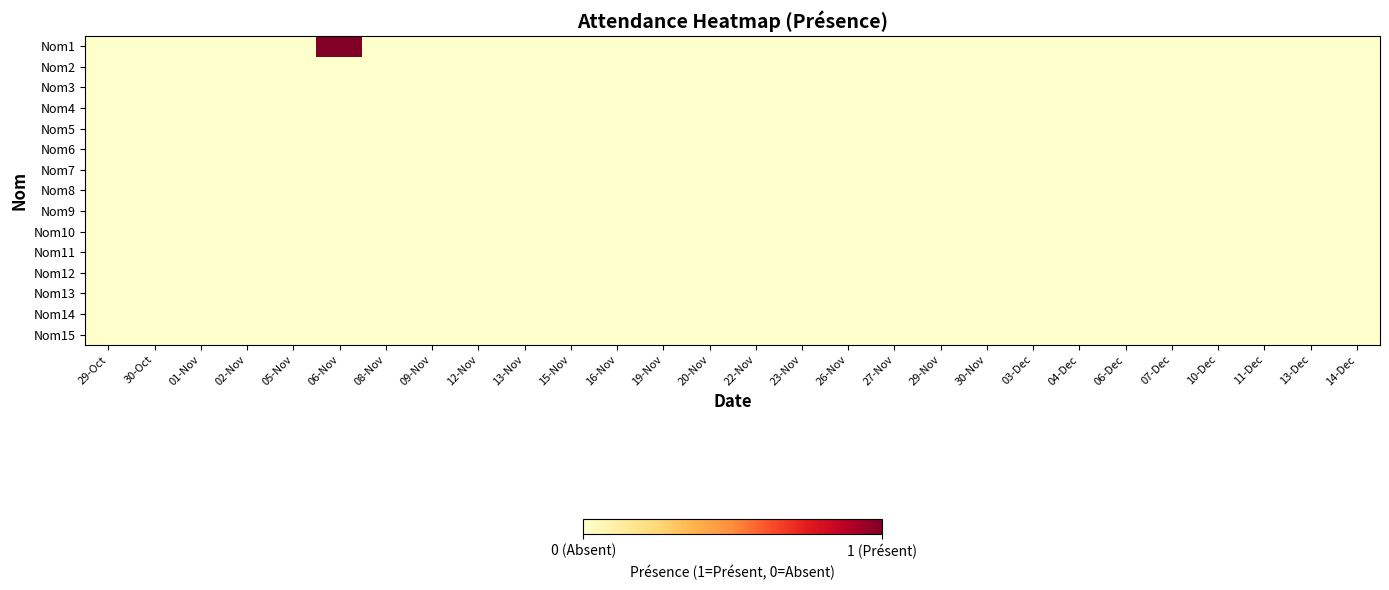

At which category does the chart reach its minimum across all series?

29-Oct